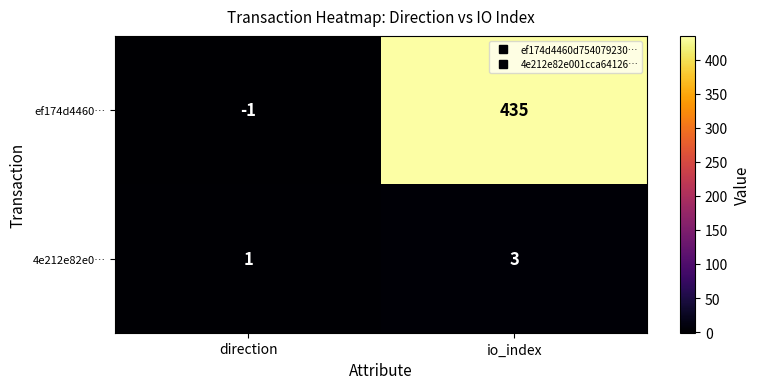

Which series has the widest spread of values?

ef174d4460…